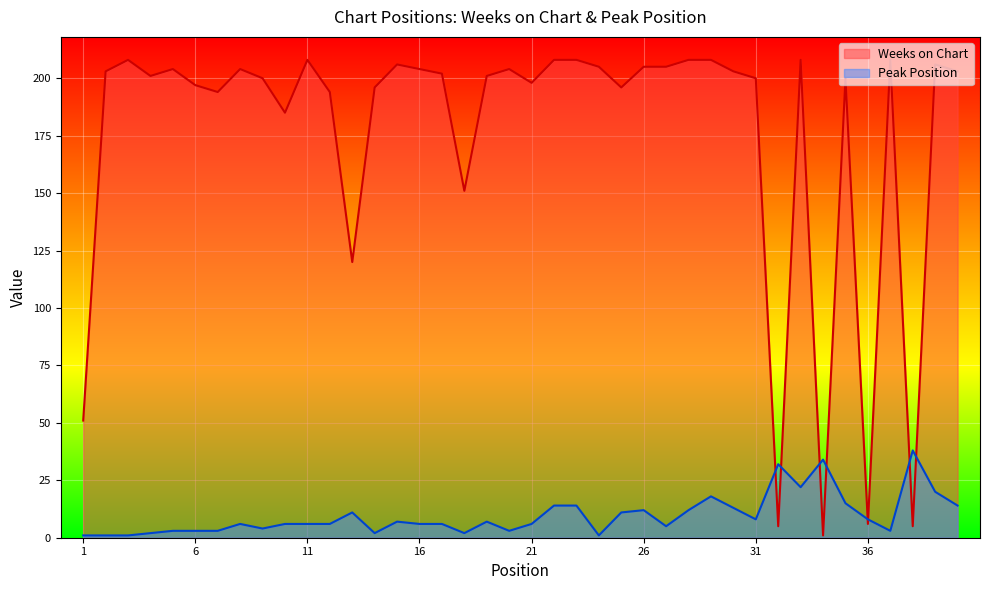

Reading left to right, extract all data points from this chart.

Weeks on Chart: 51	203	208	201	204	197	194	204	200	185	208	194	120	196	206	204	202	151	201	204	198	208	208	205	196	205	205	208	208	203	200	5	208	1	200	6	208	5	206	203
Peak Position: 1	1	1	2	3	3	3	6	4	6	6	6	11	2	7	6	6	2	7	3	6	14	14	1	11	12	5	12	18	13	8	32	22	34	15	8	3	38	20	14